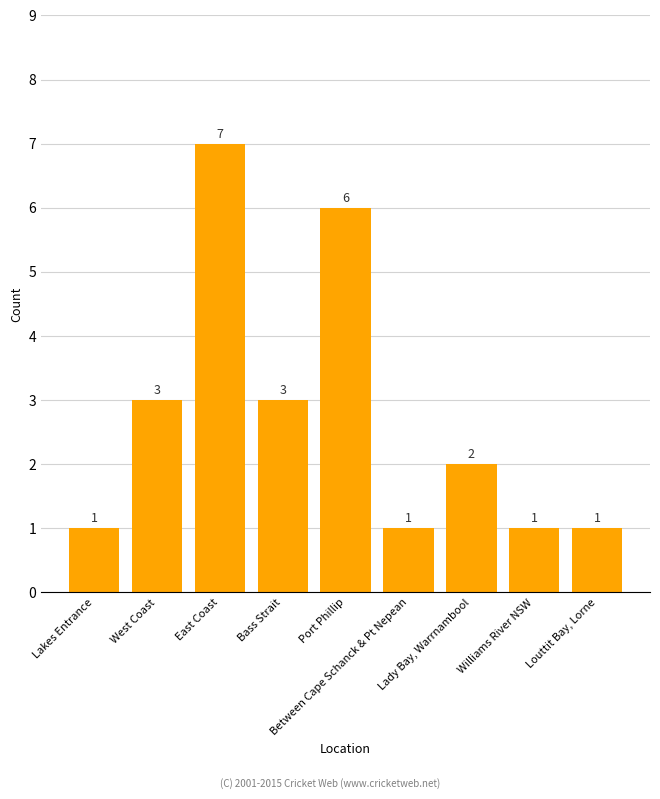

Approximately how many times larger is the value at Williams River NSW compared to West Coast?

0.3